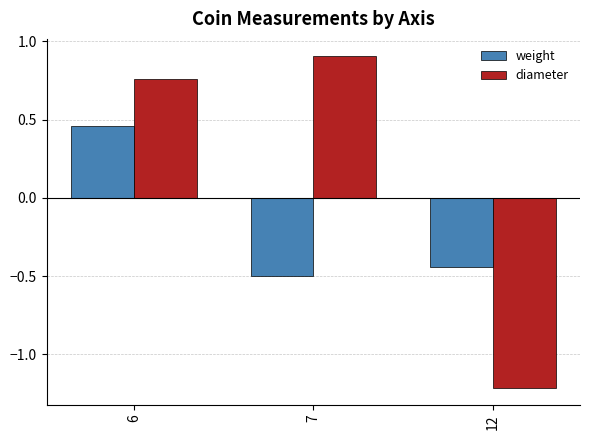

How many values in the weight series are below 0?

2